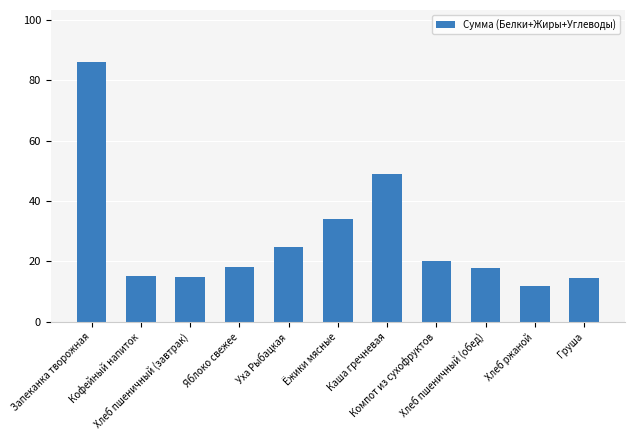

Which has a higher value, Кофейный напиток or Яблоко свежее?

Яблоко свежее